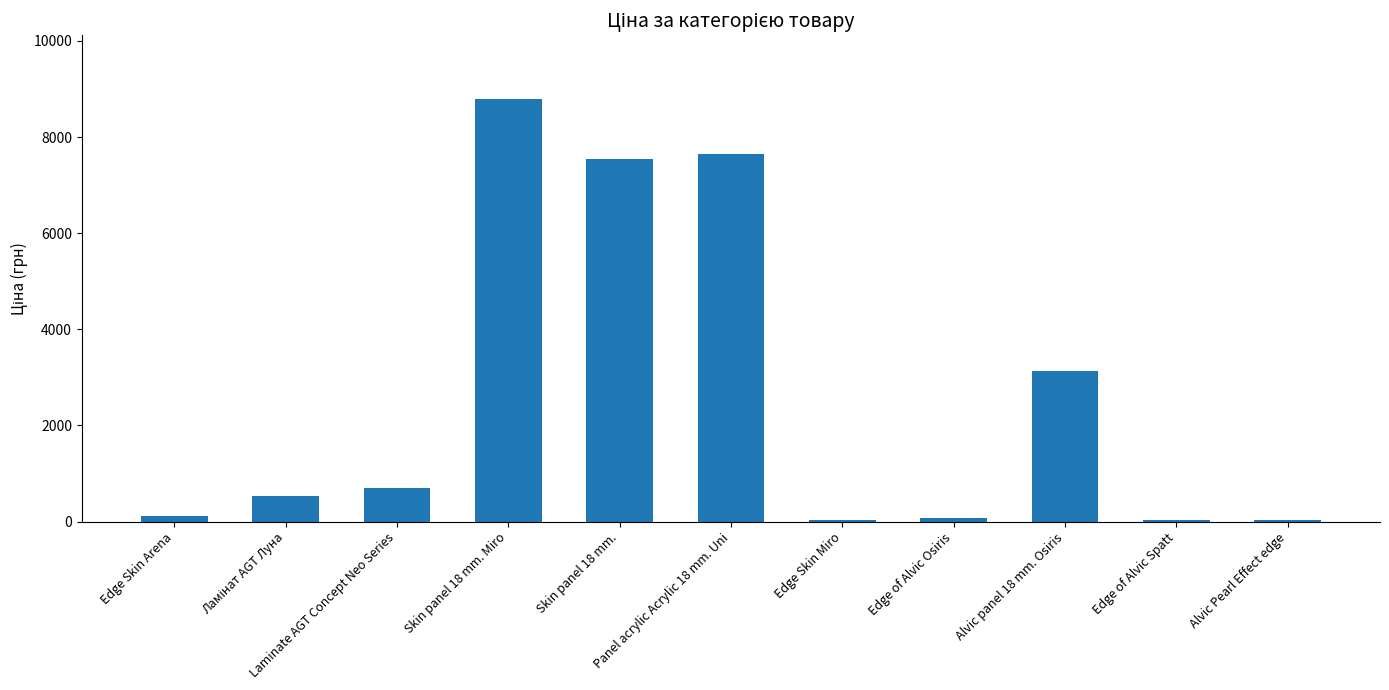

What is the sum of all values?

28630.5